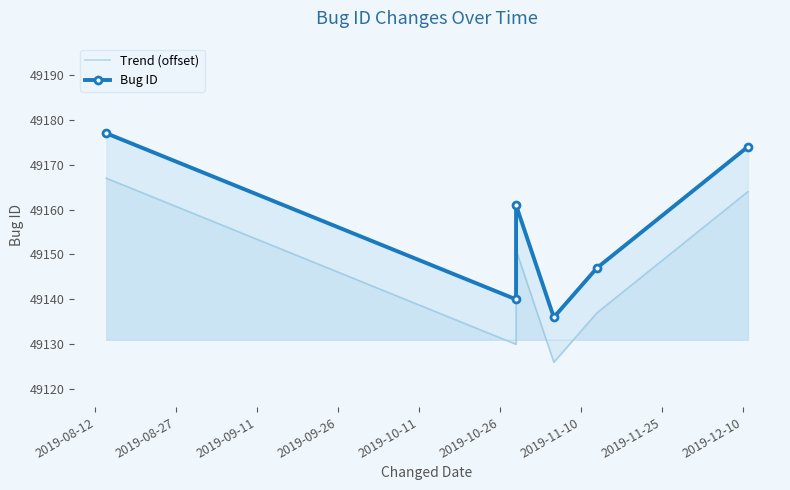

At which category is the sum across all series the highest?

2019-08-12